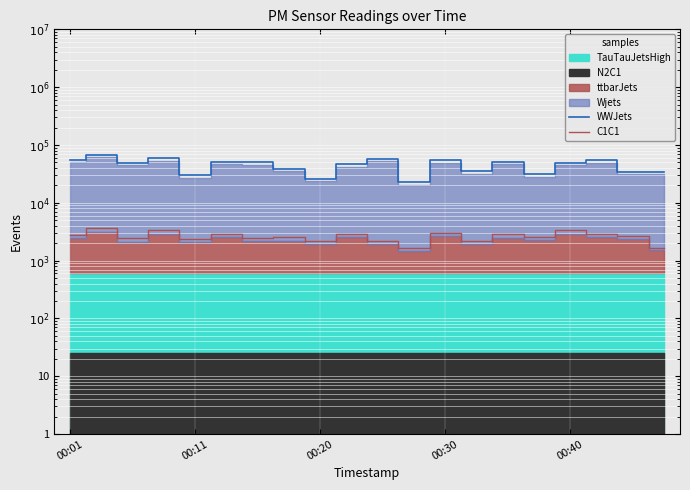

True or false: C1C1 and WWJets intersect in this chart.

False